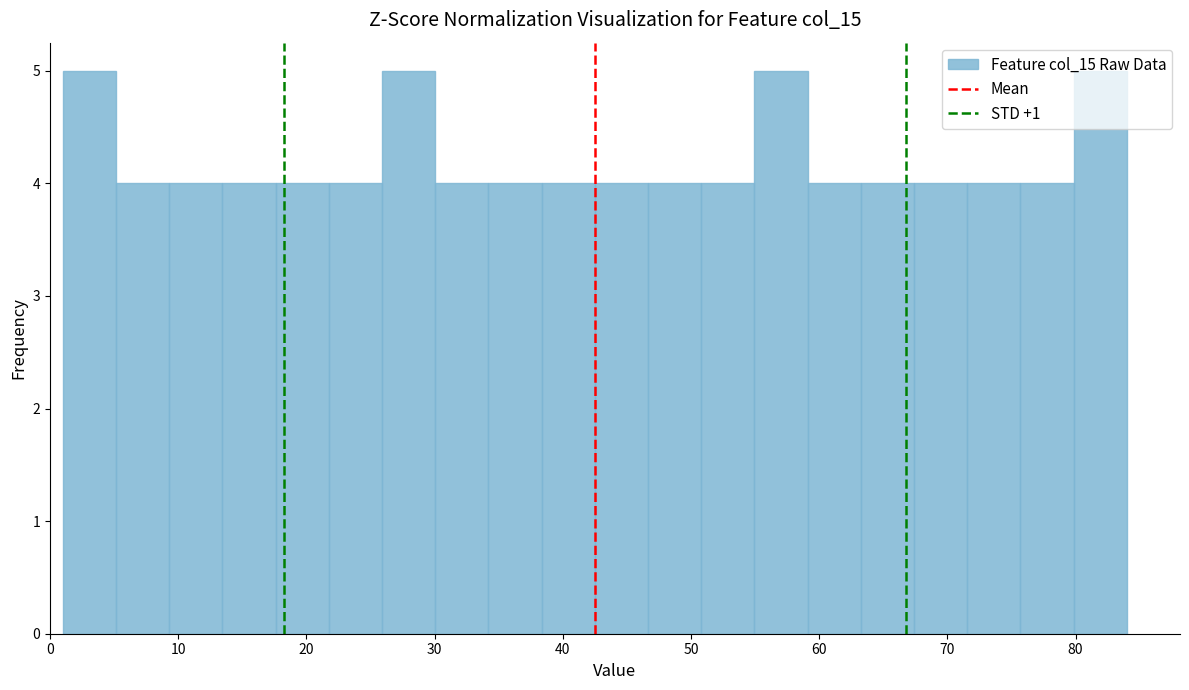

Reading left to right, list every bar in this chart as the range it spans on the x-axis followed by its height. Neither the bar edges nor the heights are printed on the chart, so give them approximately, as read against the axes.

1 to 5: 5
5 to 9: 4
9 to 13: 4
13 to 18: 4
18 to 22: 4
22 to 26: 4
26 to 30: 5
30 to 34: 4
34 to 38: 4
38 to 43: 4
43 to 47: 4
47 to 51: 4
51 to 55: 4
55 to 59: 5
59 to 63: 4
63 to 67: 4
67 to 72: 4
72 to 76: 4
76 to 80: 4
80 to 84: 5